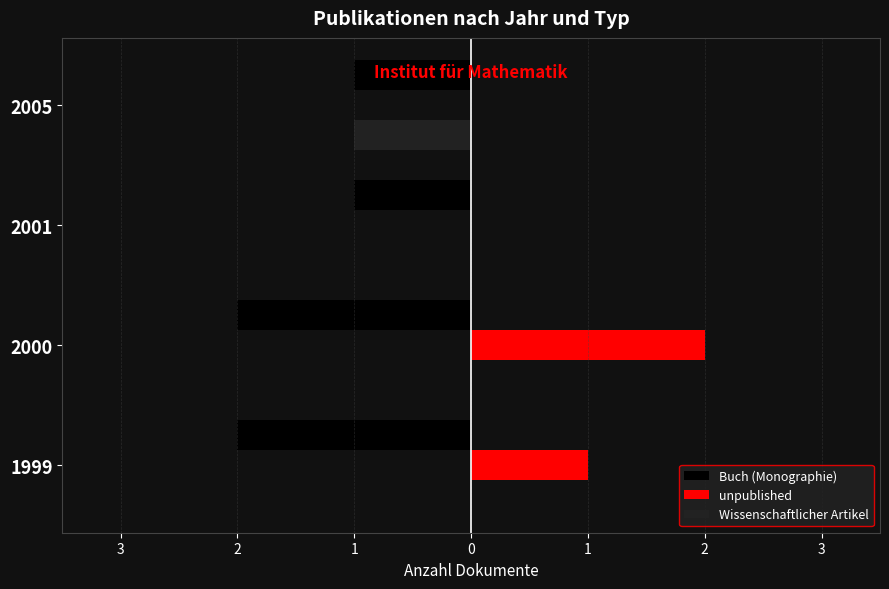

What are all the series names shown in the legend?

Buch (Monographie), unpublished, Wissenschaftlicher Artikel